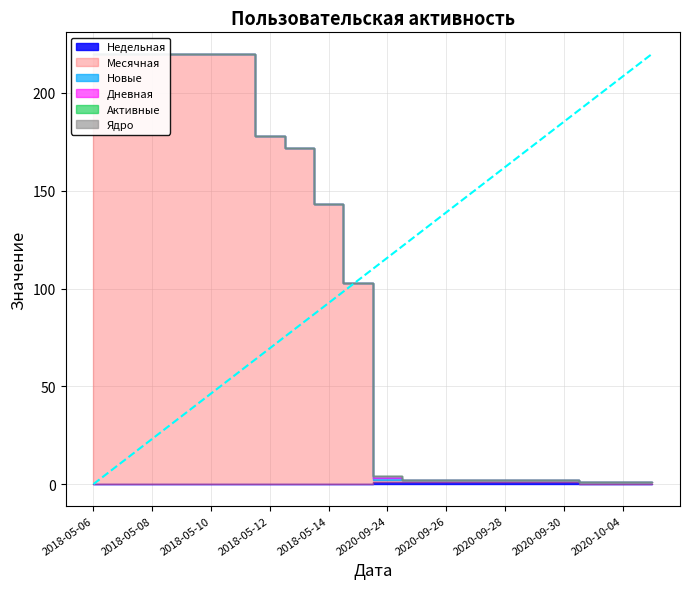

What is the greatest value displayed?

220